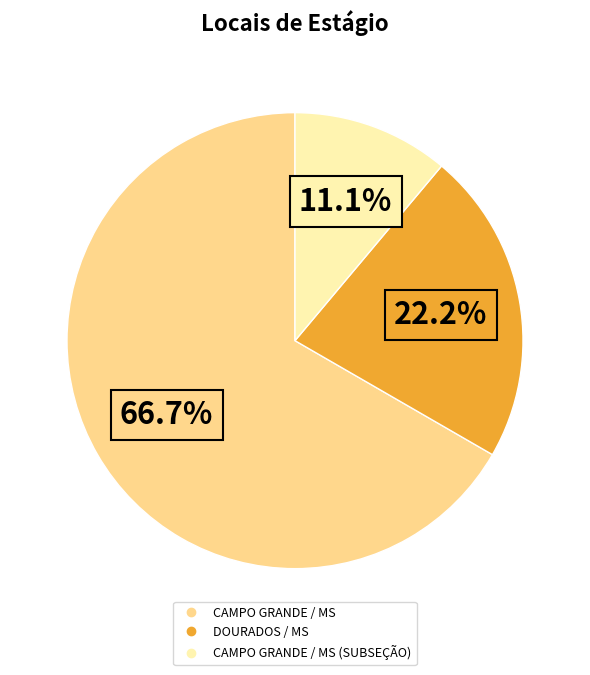

To the nearest percent, what is the difference between the largest and smallest slice percentages?

56%